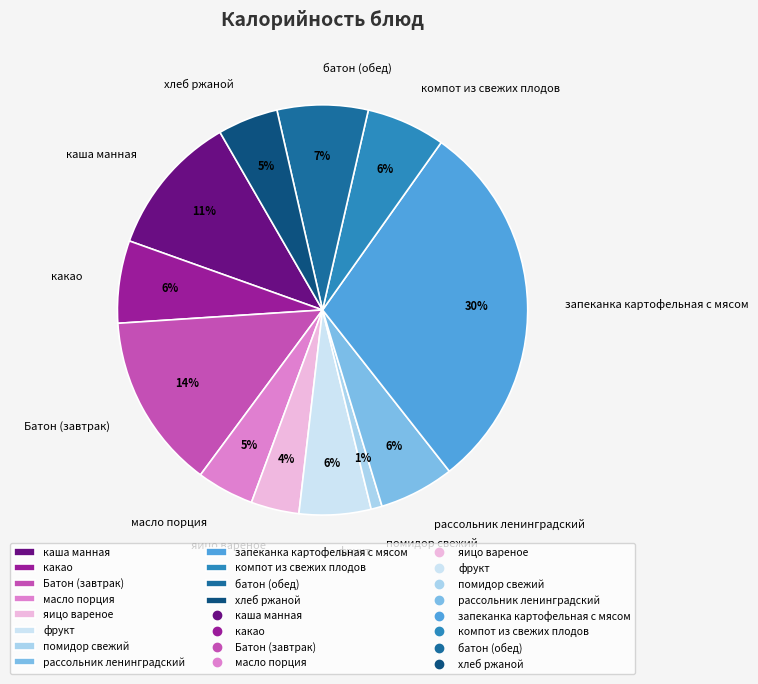

How many slices are in this pie chart?

12